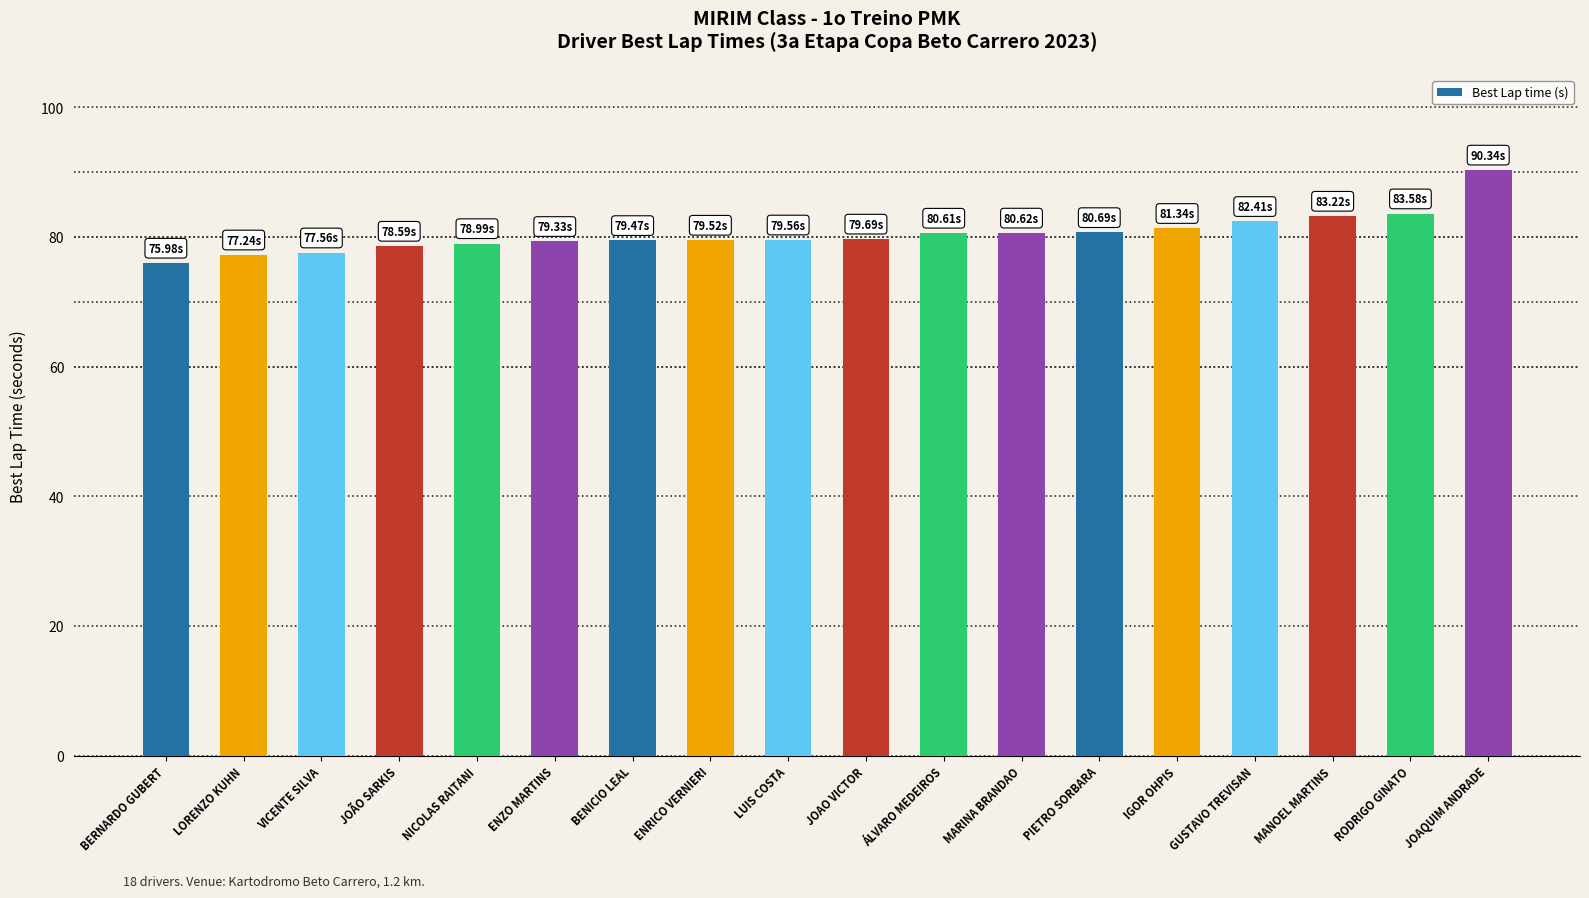

What is the change in value from GUSTAVO TREVISAN to MANOEL MARTINS?

+0.8